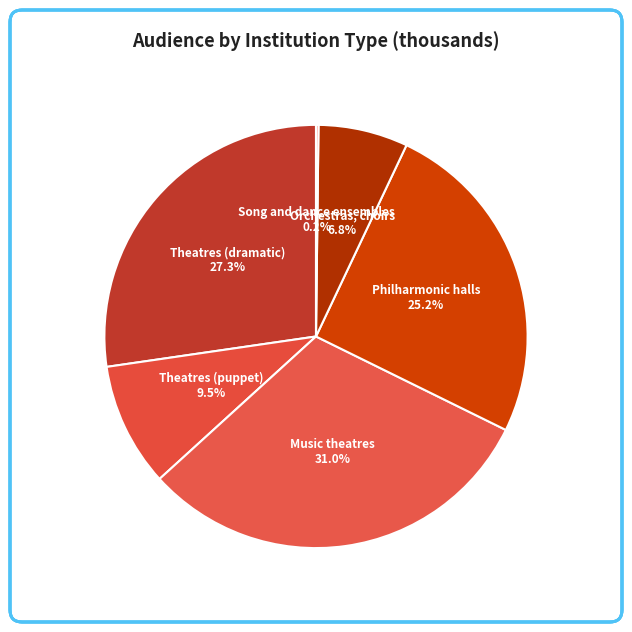

Is it true that Philharmonic halls is 15% of the pie?

False